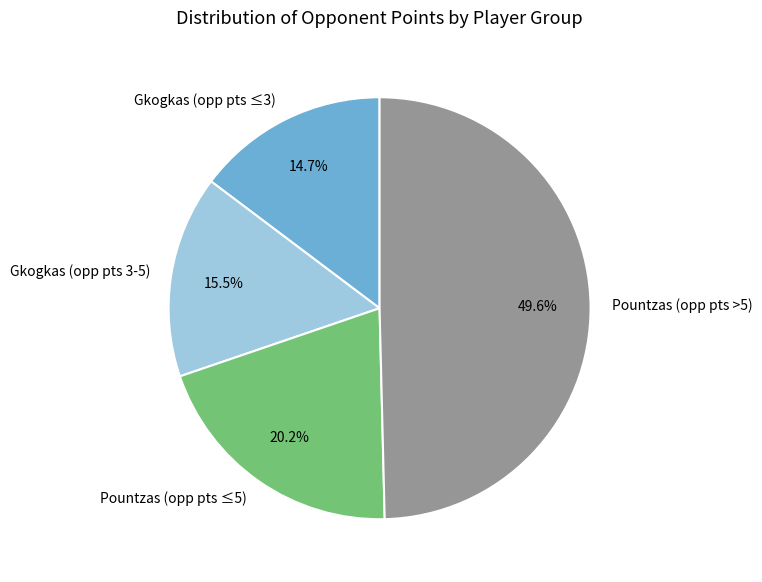

Rank the categories by value from lowest to highest.

Gkogkas (opp pts ≤3), Gkogkas (opp pts 3-5), Pountzas (opp pts ≤5), Pountzas (opp pts >5)